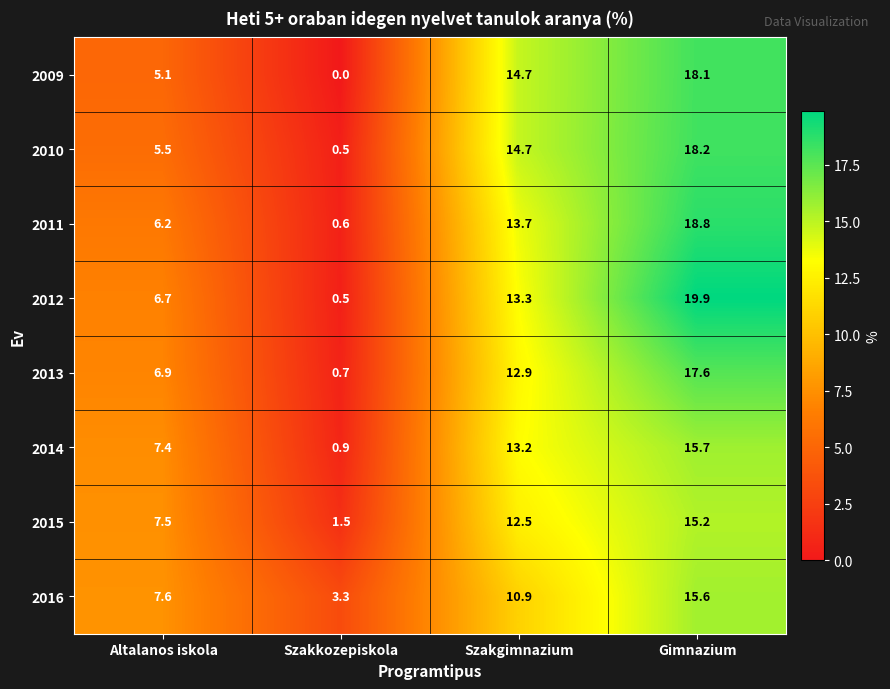

What is the total value across all series at Szakkozepiskola?

8.0